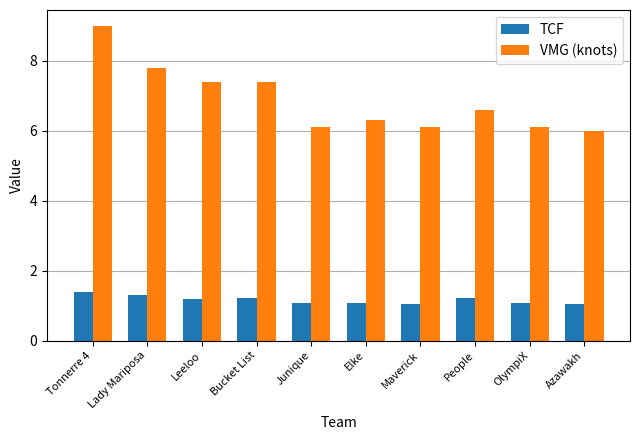

What is the total value across all series at Tonnerre 4?

10.4